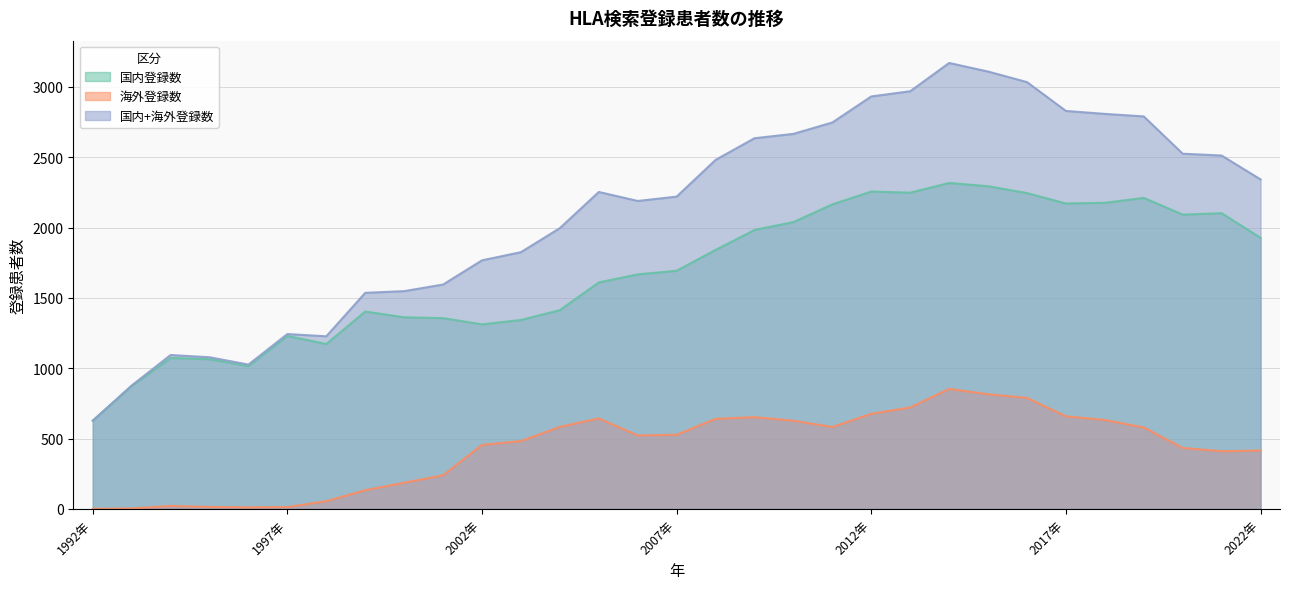

What is the label of the 21st point from the left?

2012年